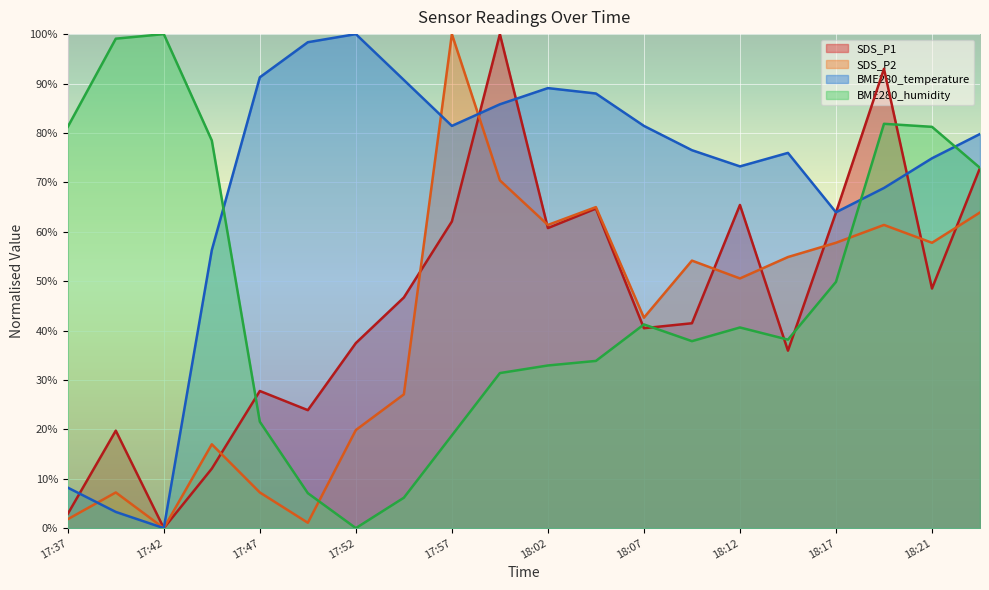

What is the maximum value for BME280_temperature?

100.0